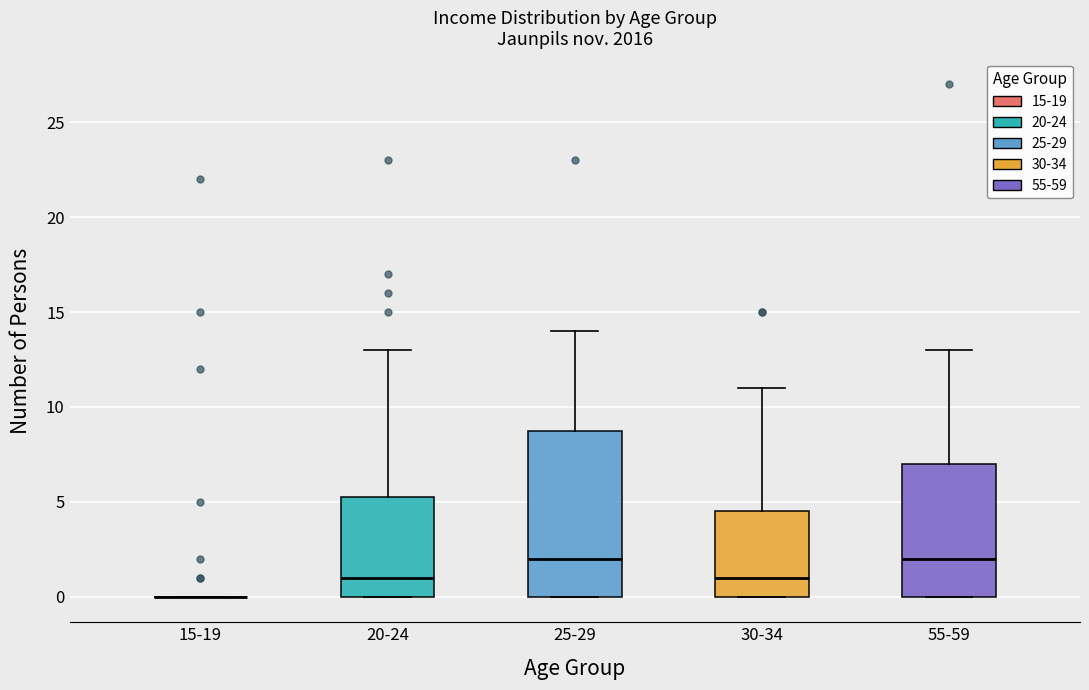

Where is the upper edge of the box for 25-29 on the y-axis? The values are not printed on the chart, so give them approximately, as read against the axis.

9.0